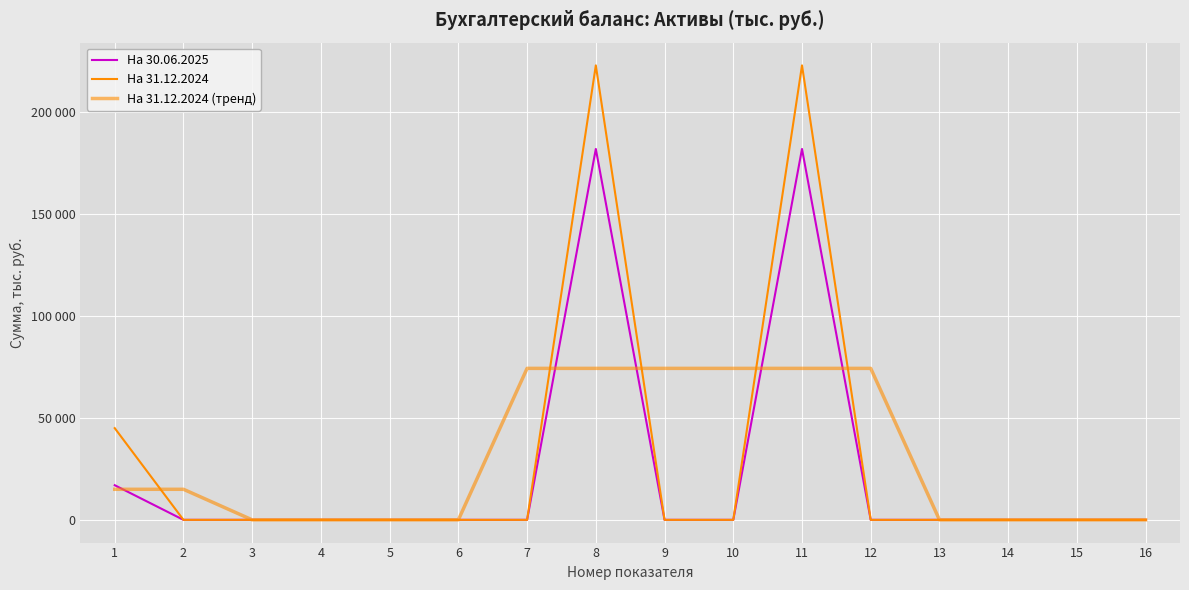

Does the chart display data point markers on the line(s)?

No